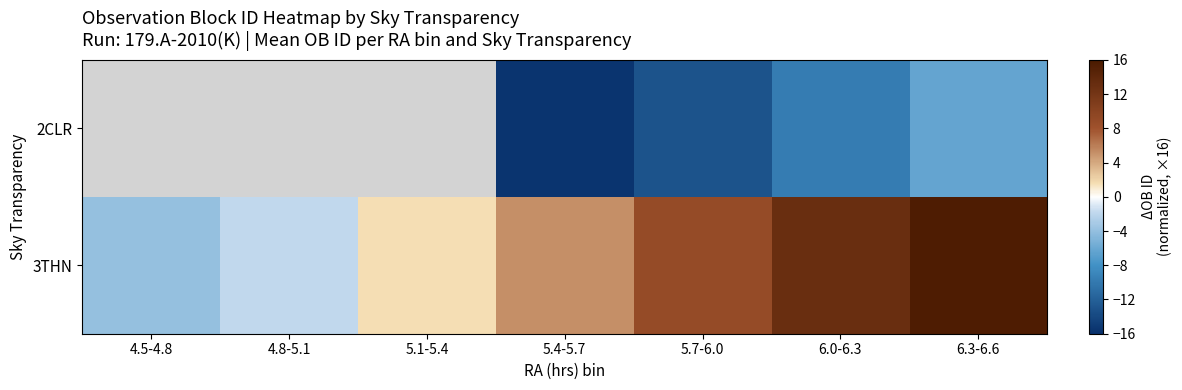

What is the minimum value shown in the chart?

-15.6